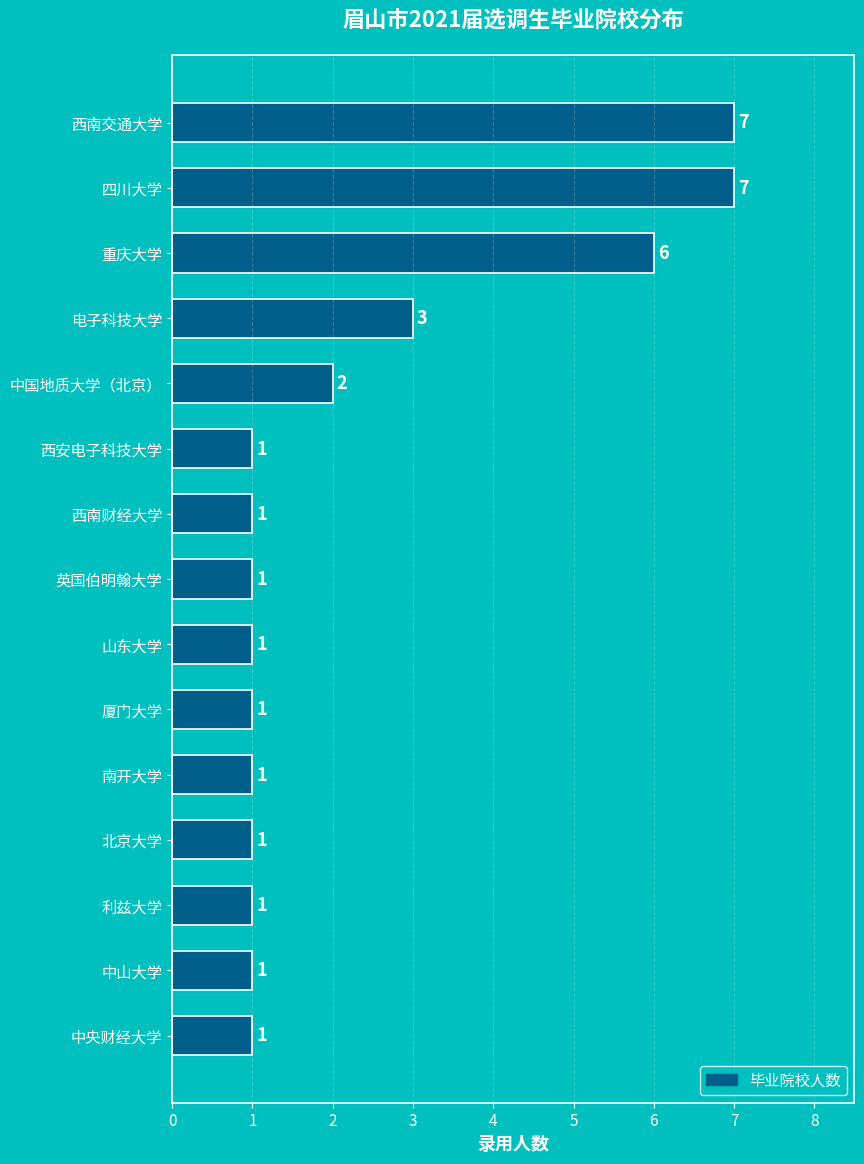

What is the maximum value shown in the chart?

7